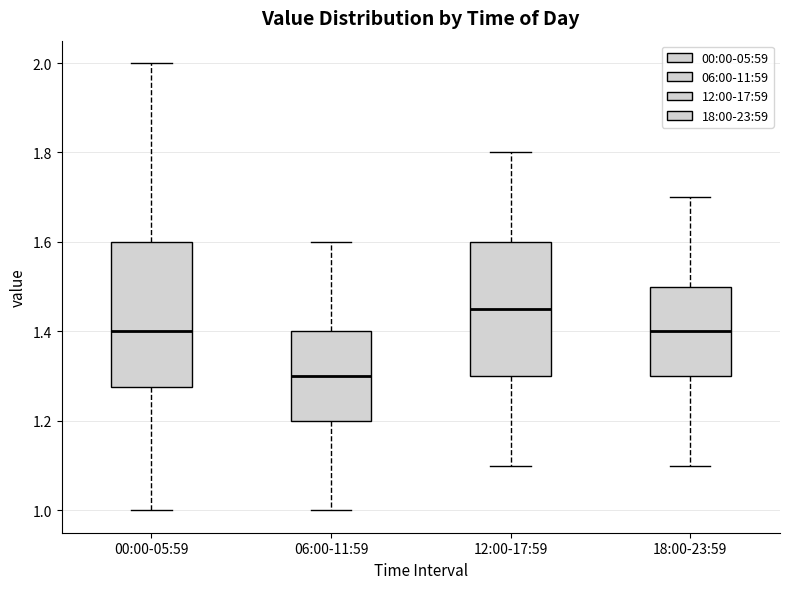

Where is the lower edge of the box for 06:00-11:59 on the y-axis? The values are not printed on the chart, so give them approximately, as read against the axis.

1.20